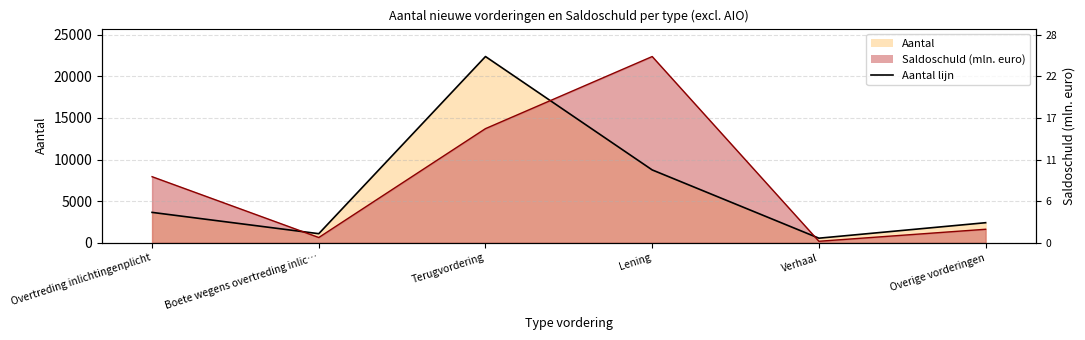

Rank the categories by value from highest to lowest.

Terugvordering, Lening, Overtreding inlichtingenplicht, Overige vorderingen, Boete wegens overtreding inlic…, Verhaal